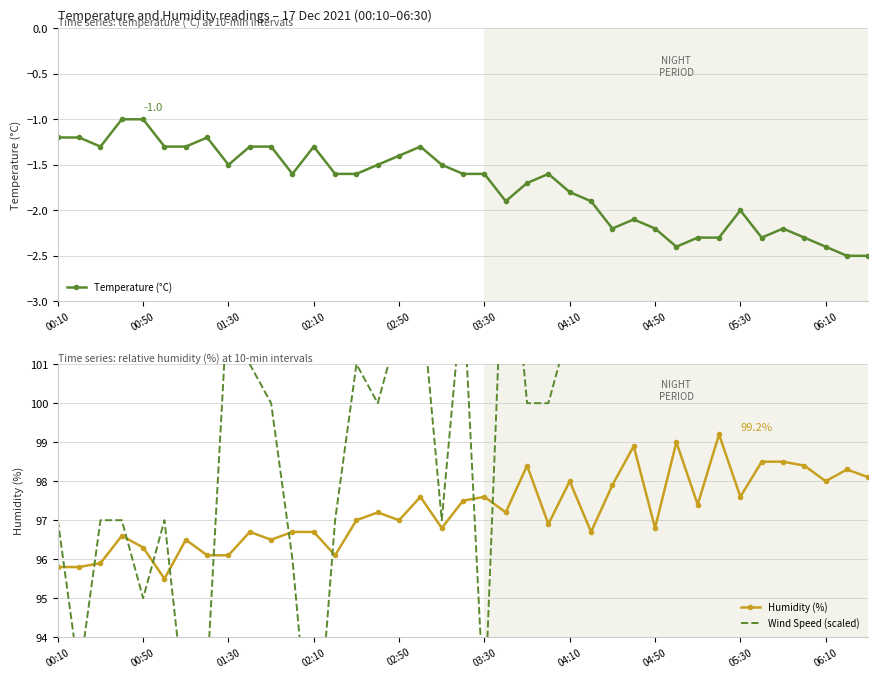

True or false: Humidity (%) has more than 0 points higher than both neighbors.

True